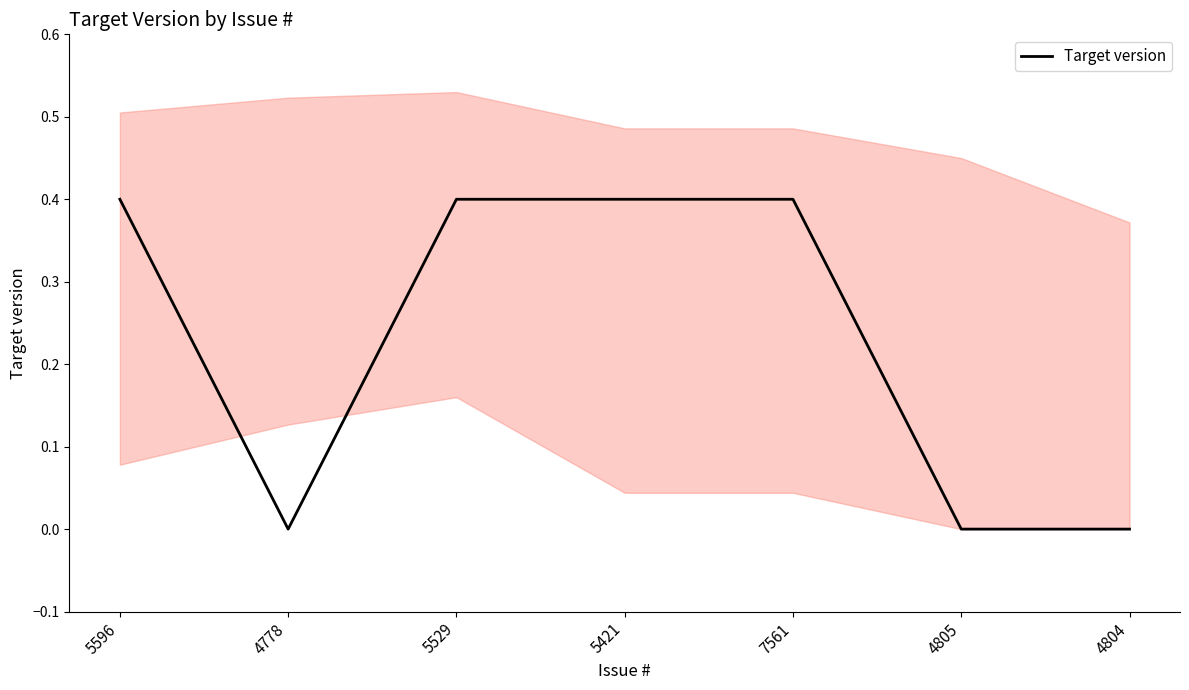

Reading right to left, list all the values displayed in this chart.

0.0	0.0	0.4	0.4	0.4	0.0	0.4